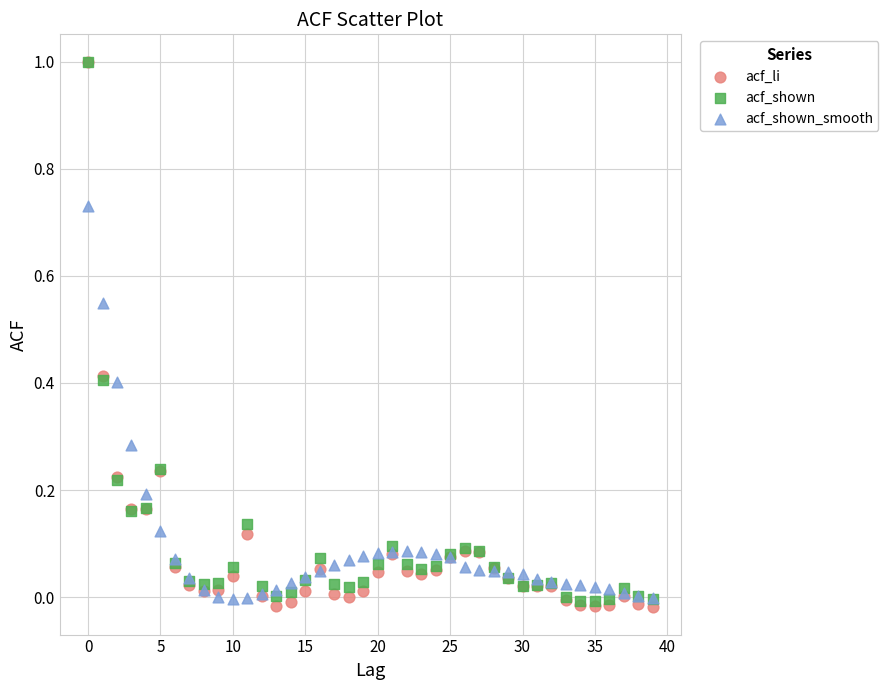

What are all the series names shown in the legend?

acf_li, acf_shown, acf_shown_smooth